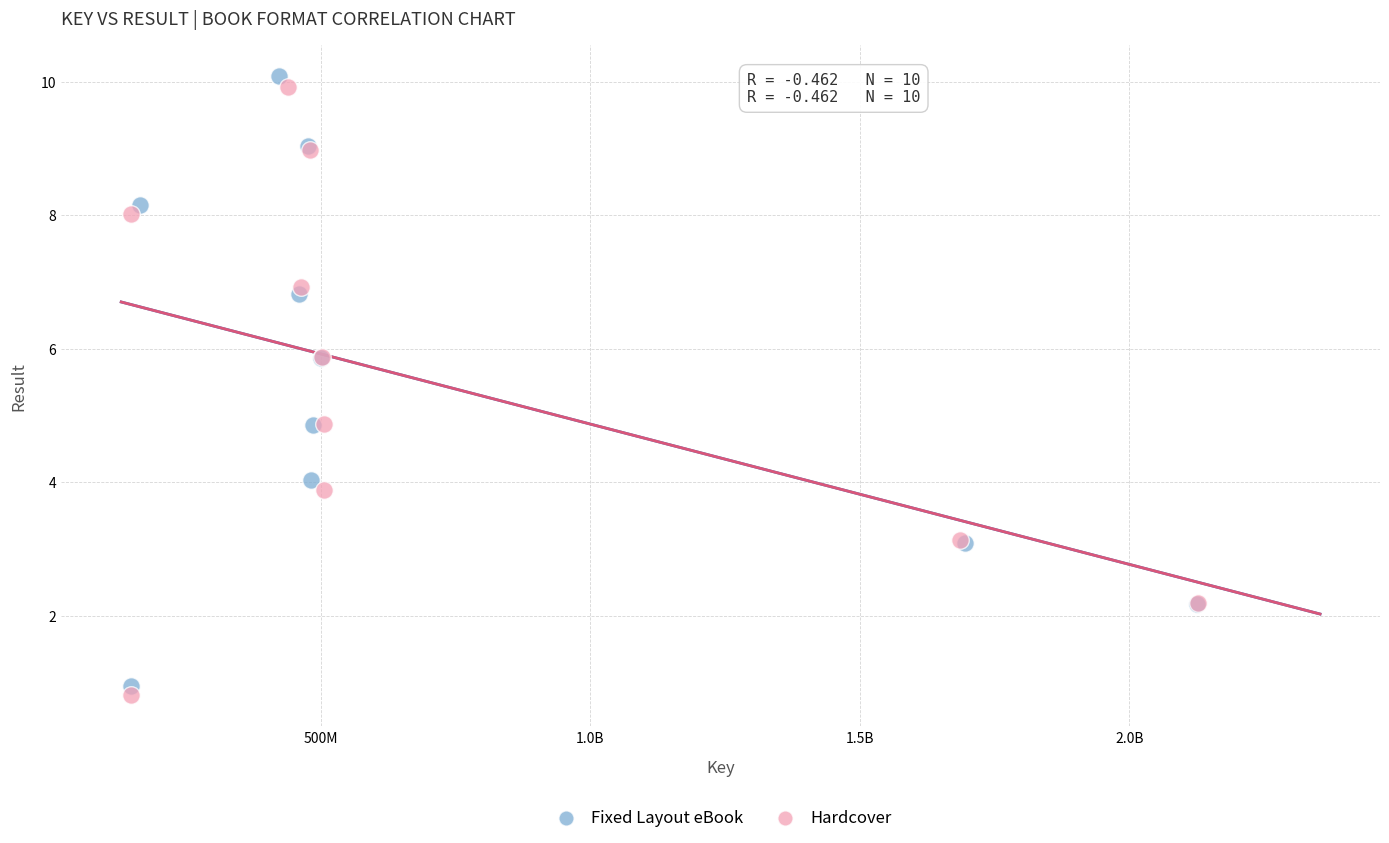

Which series has the largest Y range (max minus min)?

Fixed Layout eBook